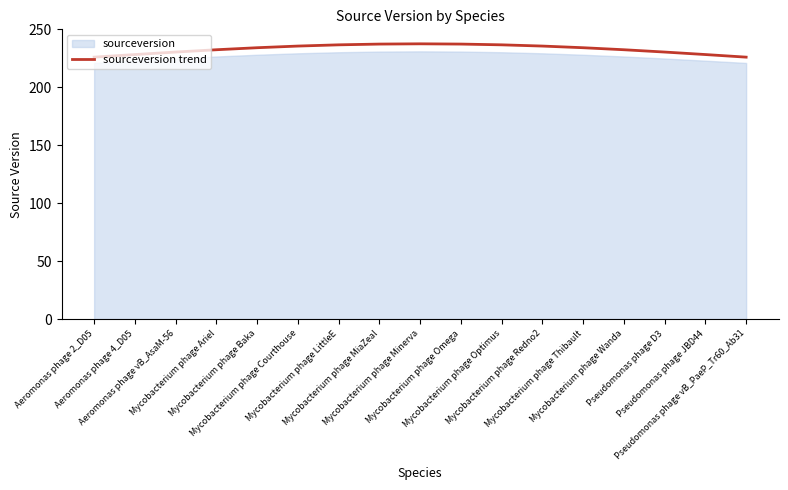

What is the smallest value displayed?

226.0